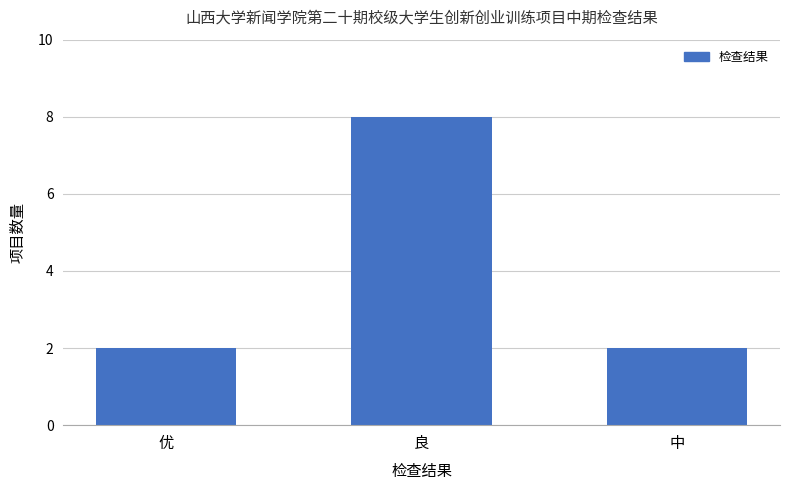

Approximately how many times larger is the value at 优 compared to 中?

1.0